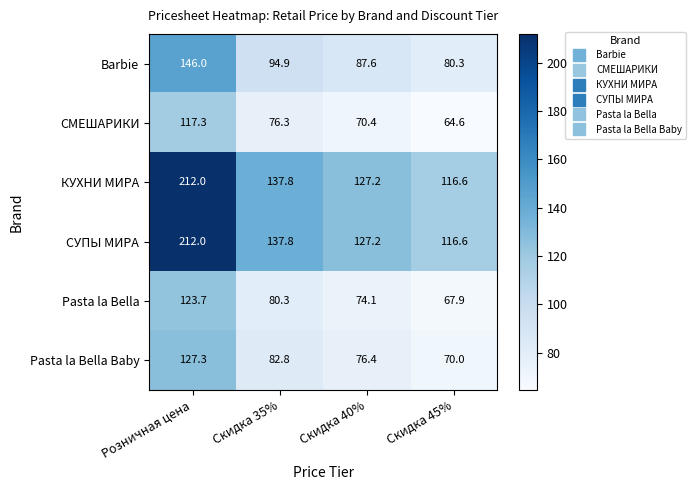

Reading left to right, transcribe all the data shown in this chart.

Barbie: Розничная цена=146.0	Скидка 35%=94.9	Скидка 40%=87.6	Скидка 45%=80.3
СМЕШАРИКИ: Розничная цена=117.3	Скидка 35%=76.3	Скидка 40%=70.4	Скидка 45%=64.6
КУХНИ МИРА: Розничная цена=212.0	Скидка 35%=137.8	Скидка 40%=127.2	Скидка 45%=116.6
СУПЫ МИРА: Розничная цена=212.0	Скидка 35%=137.8	Скидка 40%=127.2	Скидка 45%=116.6
Pasta la Bella: Розничная цена=123.7	Скидка 35%=80.3	Скидка 40%=74.1	Скидка 45%=67.9
Pasta la Bella Baby: Розничная цена=127.3	Скидка 35%=82.8	Скидка 40%=76.4	Скидка 45%=70.0